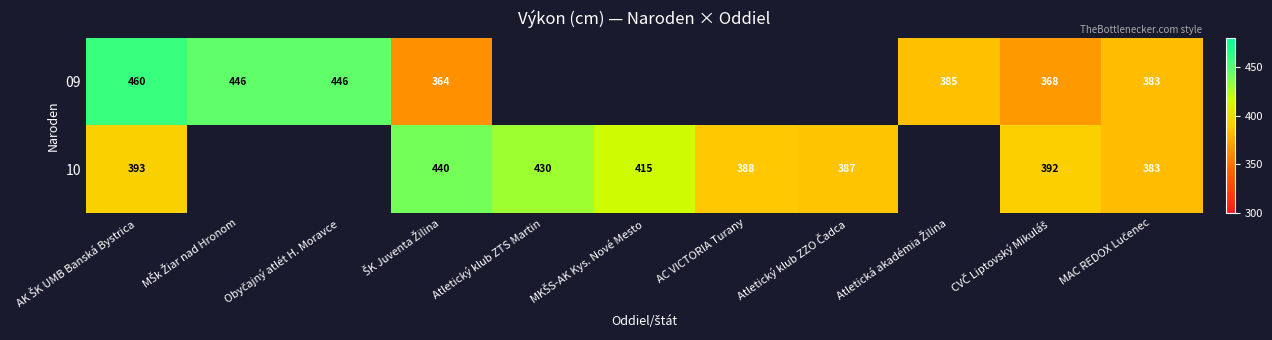

The value of 10 at AC VICTORIA Turany is 557. True or false?

False